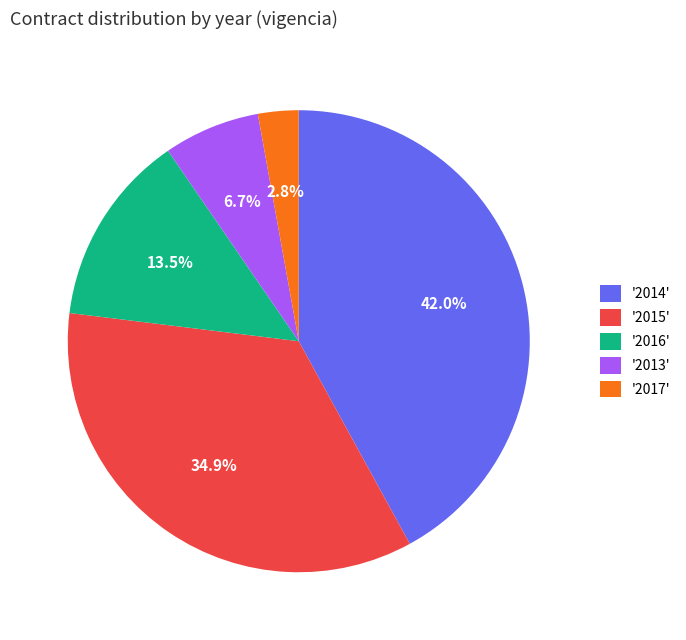

Approximately how many times larger is the value at '2014' compared to '2016'?

3.1